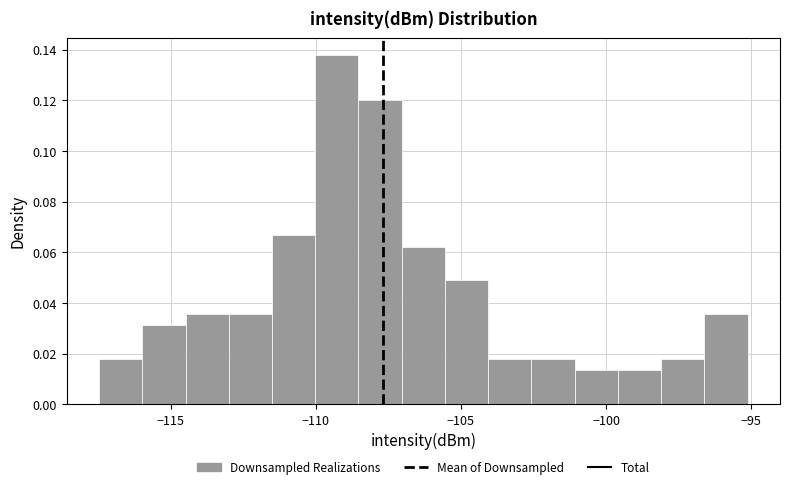

Around what value on the x-axis is the tallest bar? Give the approximate position of its centre, as read against the axis.

-109.5